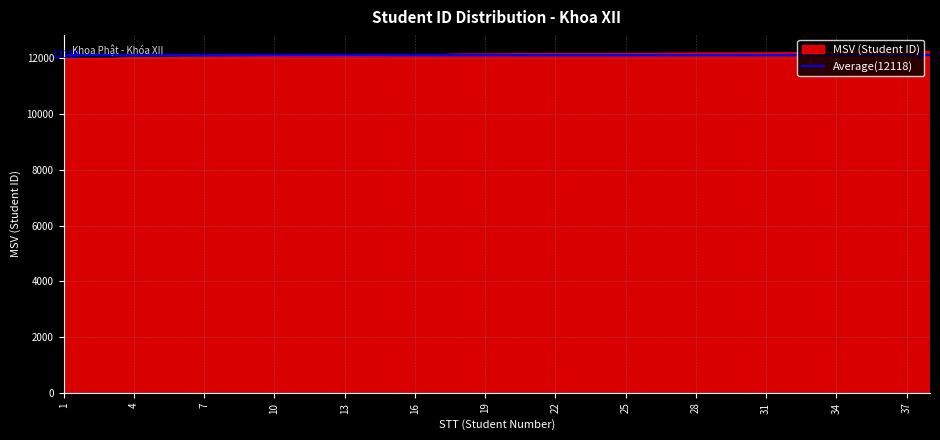

Rank the categories by value from highest to lowest.

38, 37, 36, 35, 34, 33, 32, 31, 30, 29, 28, 27, 26, 25, 24, 23, 22, 21, 20, 19, 18, 17, 16, 15, 14, 13, 12, 11, 10, 9, 8, 7, 6, 5, 4, 3, 2, 1